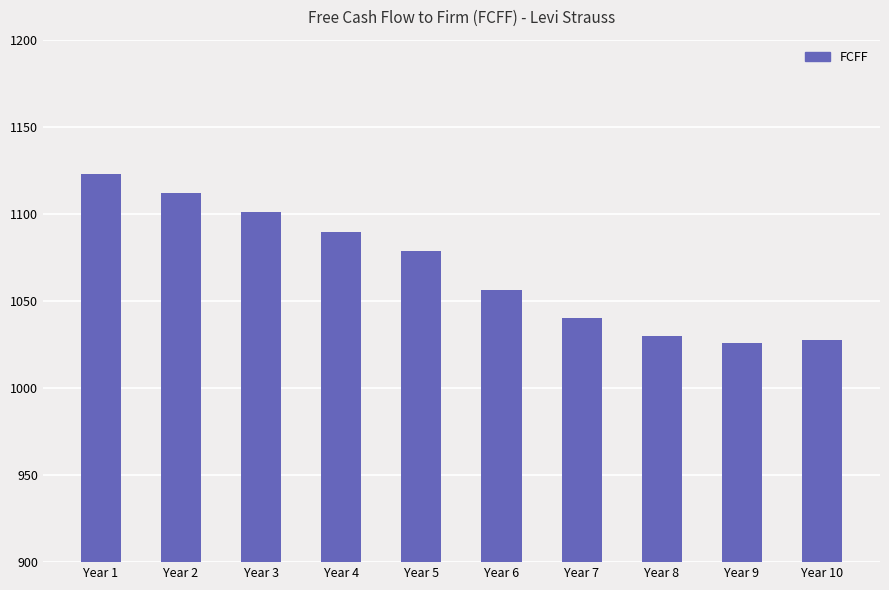

What is the greatest value displayed?

1123.1